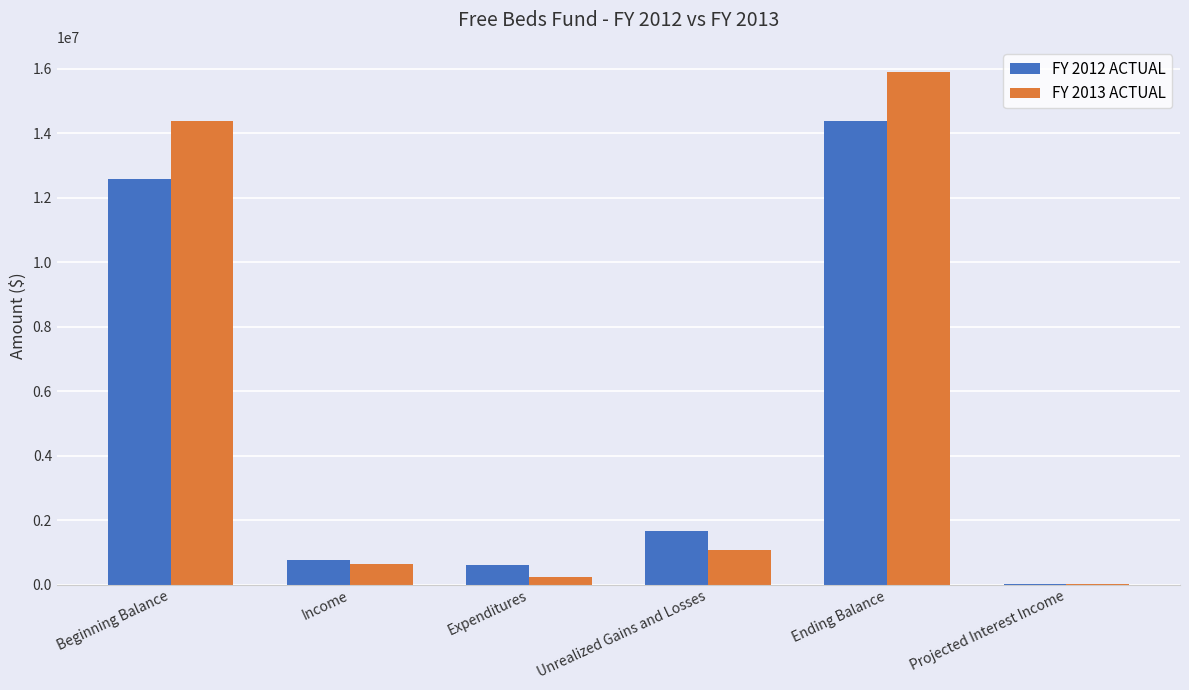

What is the greatest value displayed?

15892174.4